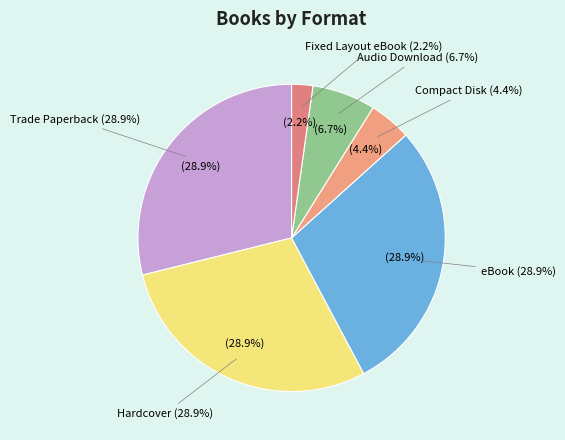

Is there any slice that represents more than half of the pie?

No